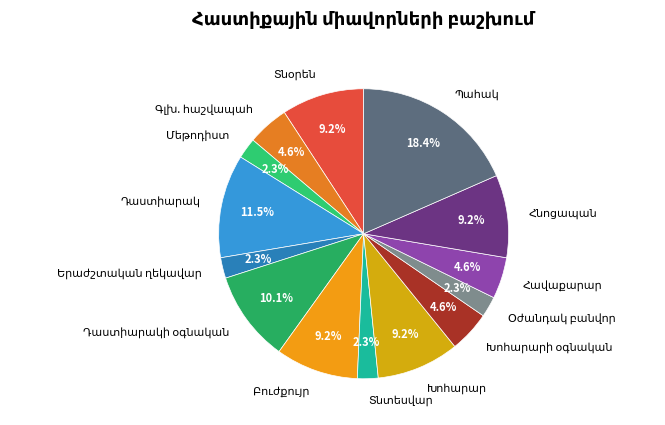

Is there any slice that represents more than half of the pie?

No